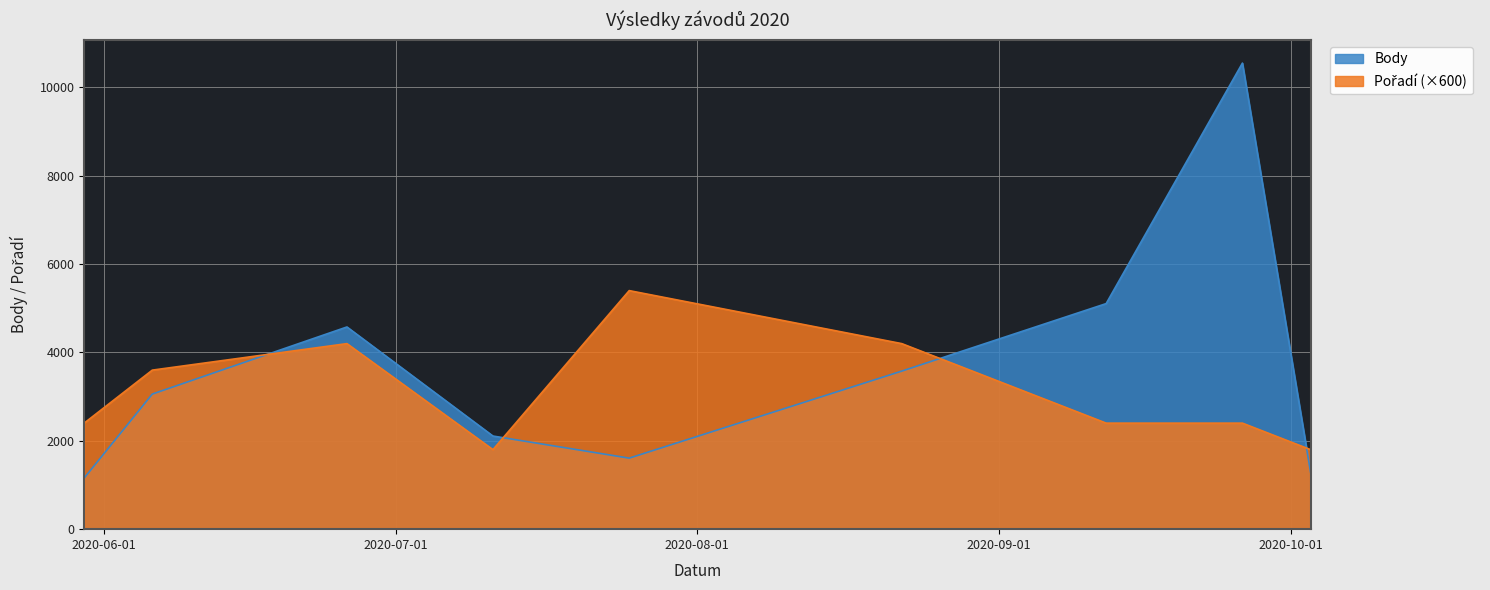

At 2020-06-26, list the series in order from smallest to largest.

Pořadí, Body